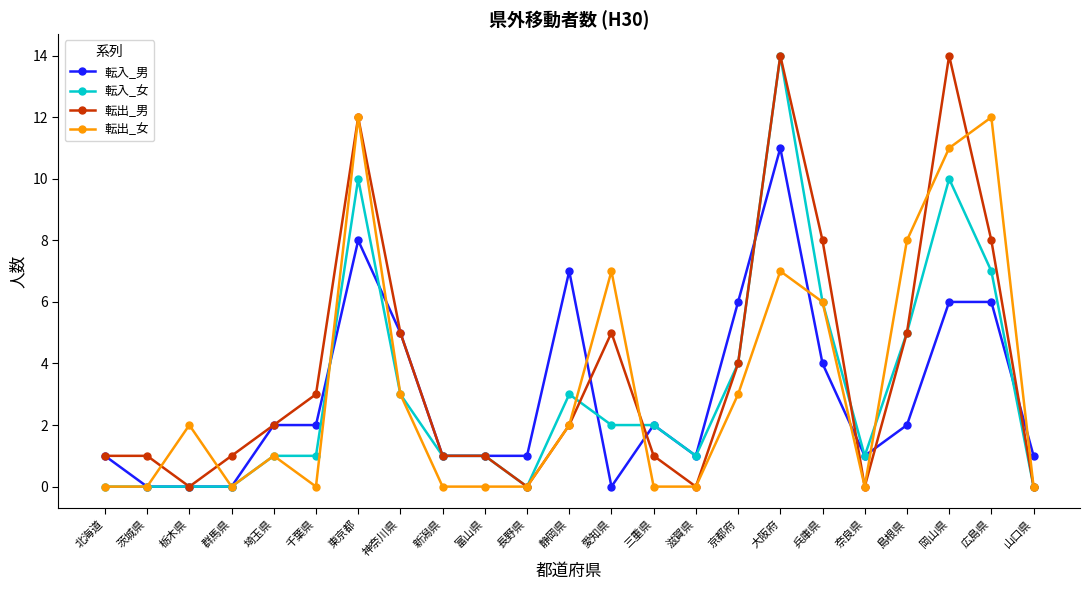

Reading left to right, list all the values displayed in this chart.

転入_男: 北海道=1	茨城県=0	栃木県=0	群馬県=0	埼玉県=2	千葉県=2	東京都=8	神奈川県=5	新潟県=1	富山県=1	長野県=1	静岡県=7	愛知県=0	三重県=2	滋賀県=1	京都府=6	大阪府=11	兵庫県=4	奈良県=1	島根県=2	岡山県=6	広島県=6	山口県=1
転入_女: 北海道=0	茨城県=0	栃木県=0	群馬県=0	埼玉県=1	千葉県=1	東京都=10	神奈川県=3	新潟県=1	富山県=1	長野県=0	静岡県=3	愛知県=2	三重県=2	滋賀県=1	京都府=4	大阪府=14	兵庫県=6	奈良県=1	島根県=5	岡山県=10	広島県=7	山口県=0
転出_男: 北海道=1	茨城県=1	栃木県=0	群馬県=1	埼玉県=2	千葉県=3	東京都=12	神奈川県=5	新潟県=1	富山県=1	長野県=0	静岡県=2	愛知県=5	三重県=1	滋賀県=0	京都府=4	大阪府=14	兵庫県=8	奈良県=0	島根県=5	岡山県=14	広島県=8	山口県=0
転出_女: 北海道=0	茨城県=0	栃木県=2	群馬県=0	埼玉県=1	千葉県=0	東京都=12	神奈川県=3	新潟県=0	富山県=0	長野県=0	静岡県=2	愛知県=7	三重県=0	滋賀県=0	京都府=3	大阪府=7	兵庫県=6	奈良県=0	島根県=8	岡山県=11	広島県=12	山口県=0